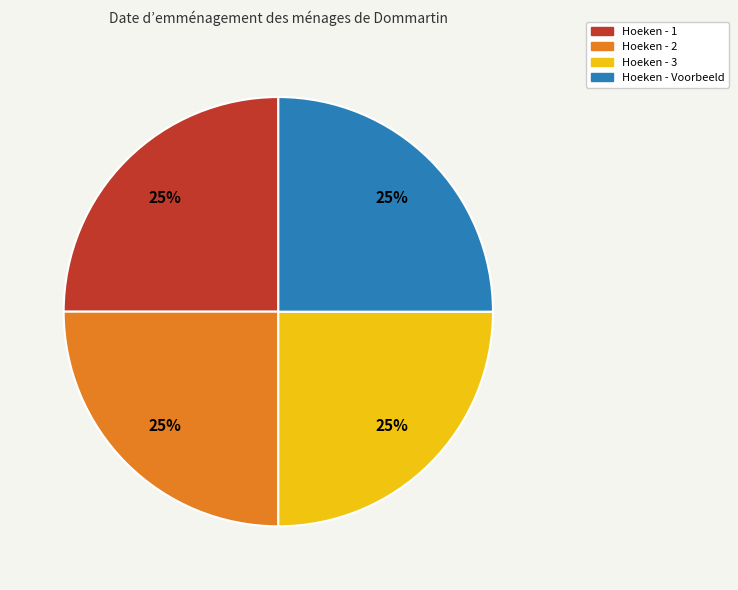

Does any single category account for the majority?

No